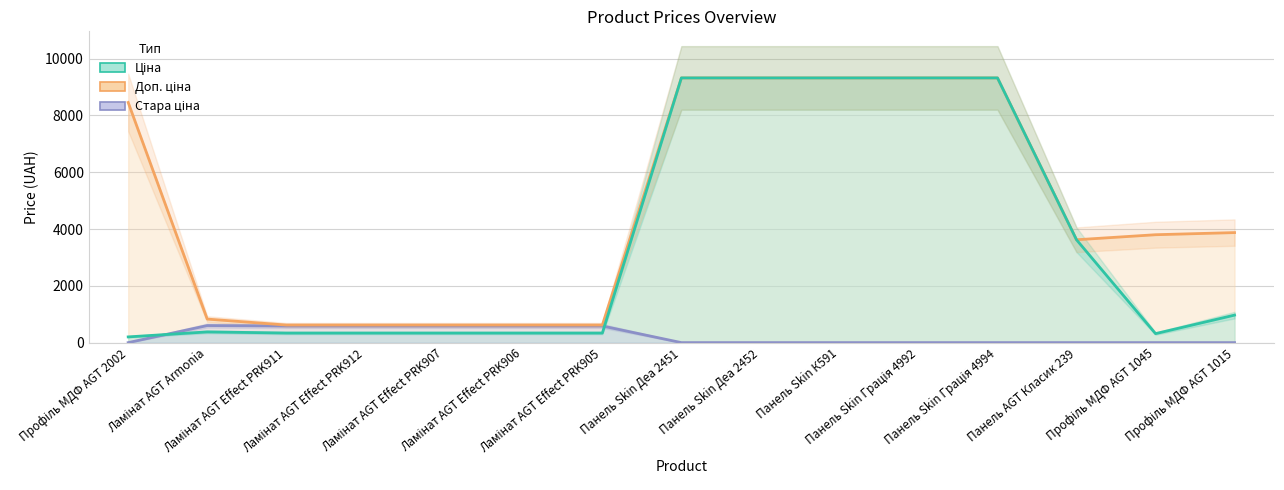

Count the number of categories in the chart.

15